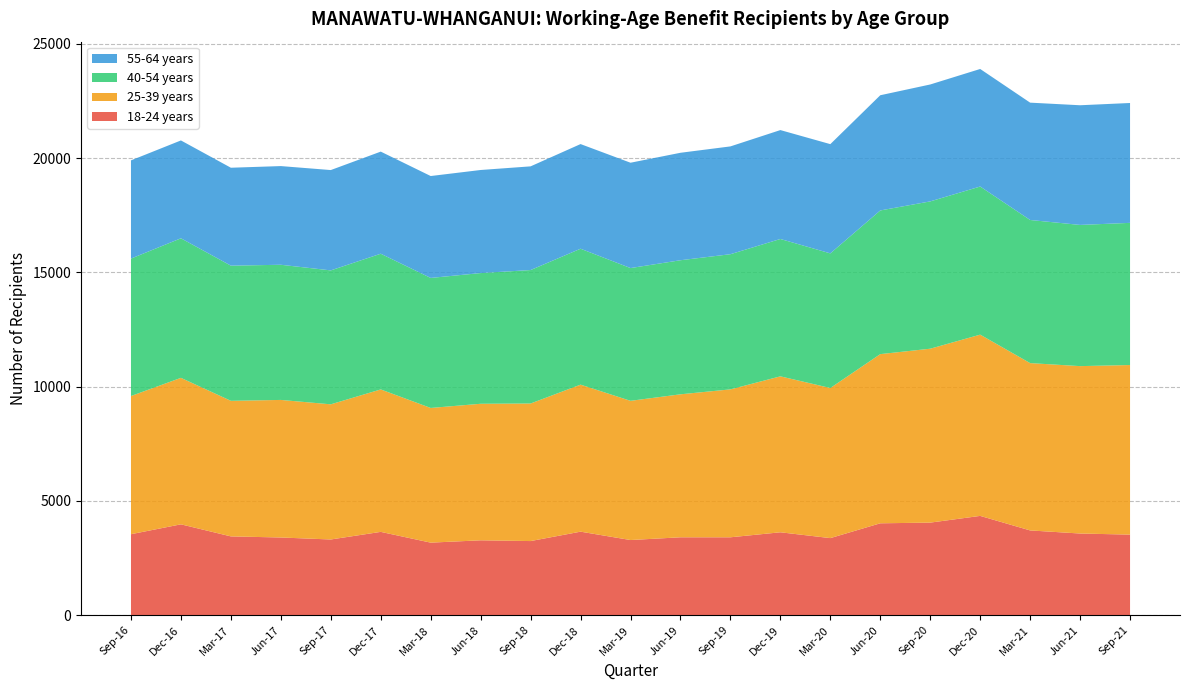

Reading right to left, transcribe all the data shown in this chart.

18-24 years: Sep-21=3525	Jun-21=3573	Mar-21=3708	Dec-20=4344	Sep-20=4050	Jun-20=4020	Mar-20=3372	Dec-19=3627	Sep-19=3408	Jun-19=3408	Mar-19=3288	Dec-18=3654	Sep-18=3243	Jun-18=3276	Mar-18=3174	Dec-17=3645	Sep-17=3312	Jun-17=3399	Mar-17=3447	Dec-16=3975	Sep-16=3543
25-39 years: Sep-21=7419	Jun-21=7323	Mar-21=7320	Dec-20=7929	Sep-20=7608	Jun-20=7401	Mar-20=6567	Dec-19=6822	Sep-19=6471	Jun-19=6255	Mar-19=6090	Dec-18=6432	Sep-18=6018	Jun-18=5973	Mar-18=5892	Dec-17=6231	Sep-17=5913	Jun-17=6018	Mar-17=5931	Dec-16=6408	Sep-16=6045
40-54 years: Sep-21=6219	Jun-21=6177	Mar-21=6261	Dec-20=6480	Sep-20=6444	Jun-20=6285	Mar-20=5889	Dec-19=6009	Sep-19=5913	Jun-19=5865	Mar-19=5808	Dec-18=5946	Sep-18=5838	Jun-18=5718	Mar-18=5688	Dec-17=5937	Sep-17=5859	Jun-17=5913	Mar-17=5913	Dec-16=6105	Sep-16=6012
55-64 years: Sep-21=5244	Jun-21=5235	Mar-21=5133	Dec-20=5142	Sep-20=5115	Jun-20=5040	Mar-20=4779	Dec-19=4764	Sep-19=4716	Jun-19=4701	Mar-19=4608	Dec-18=4578	Sep-18=4536	Jun-18=4509	Mar-18=4458	Dec-17=4467	Sep-17=4389	Jun-17=4317	Mar-17=4284	Dec-16=4281	Sep-16=4296